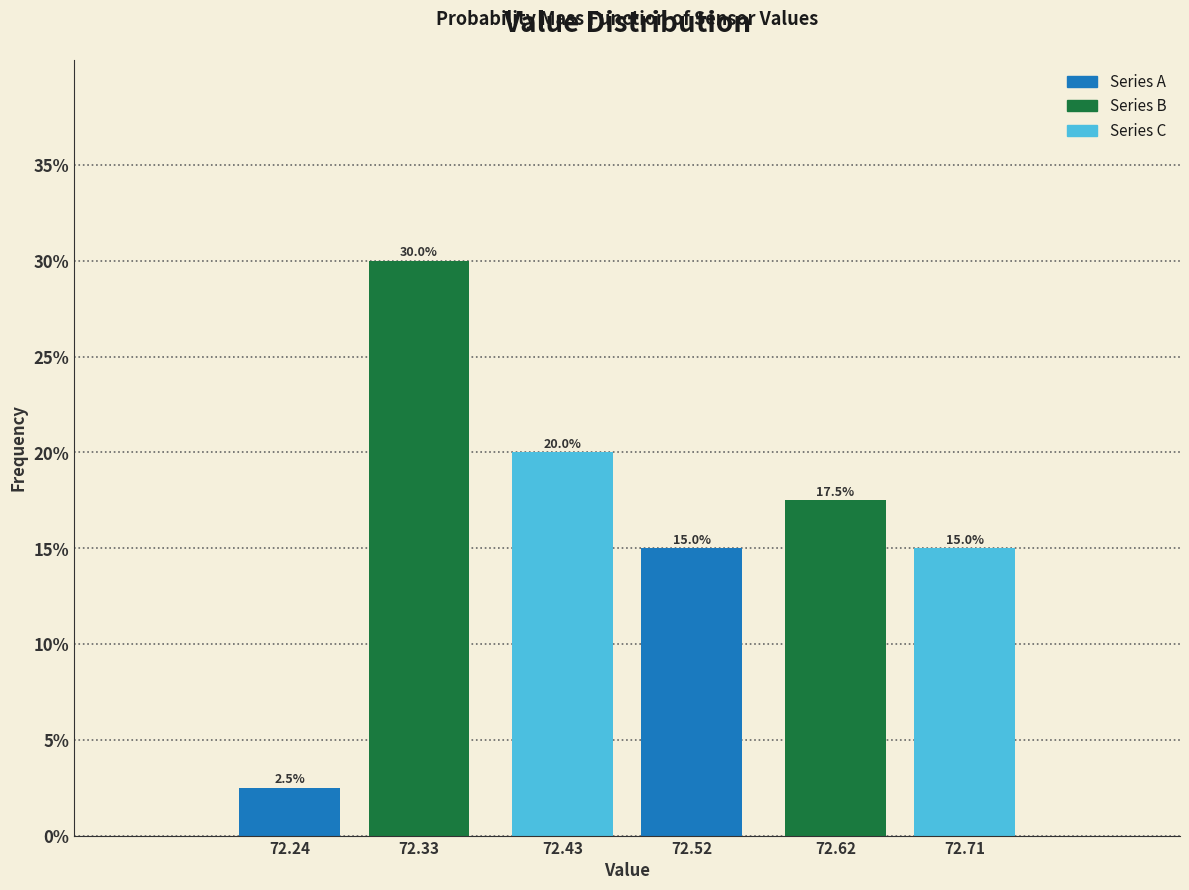

Reading left to right, transcribe all the data shown in this chart.

2.5	30.0	20.0	15.0	17.5	15.0